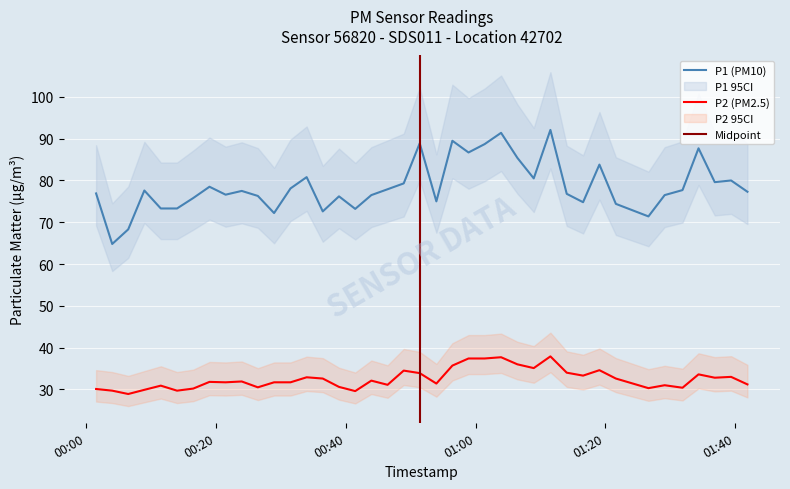

True or false: P1 (PM10) and P2 (PM2.5) intersect in this chart.

False